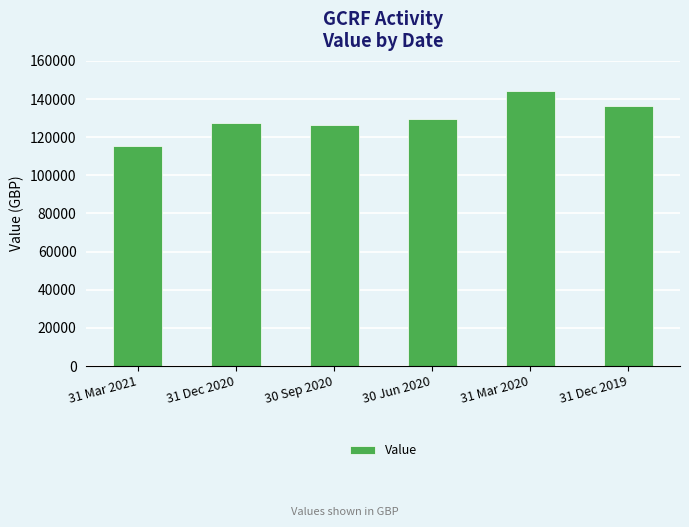

How many categories are shown in the chart?

6